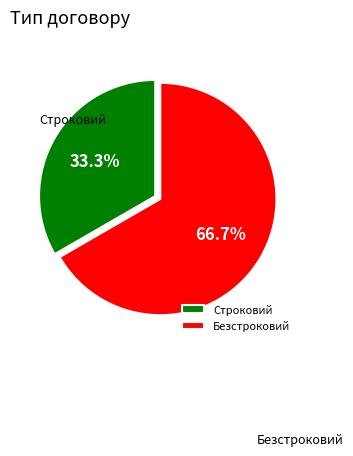

Does Строковий account for over 50% of the chart?

No